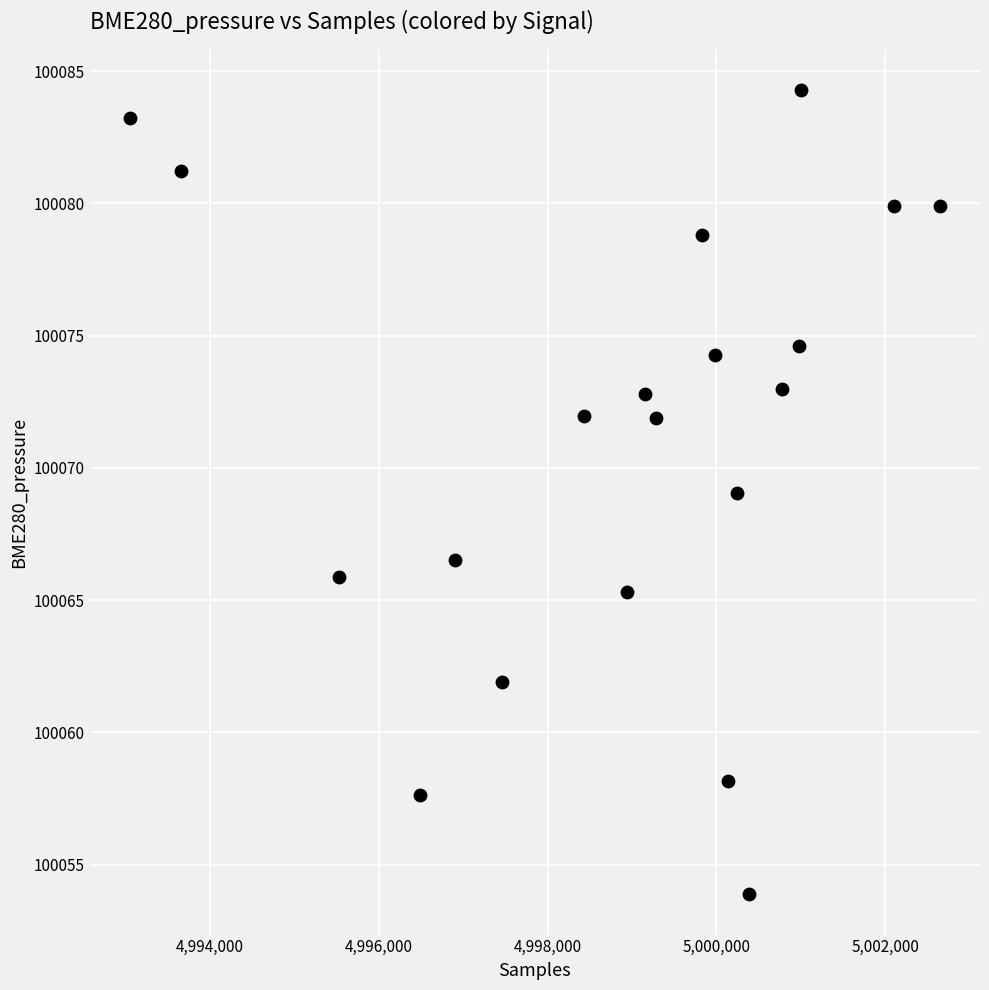

What is the range of X values (max minus min)?

9593.0